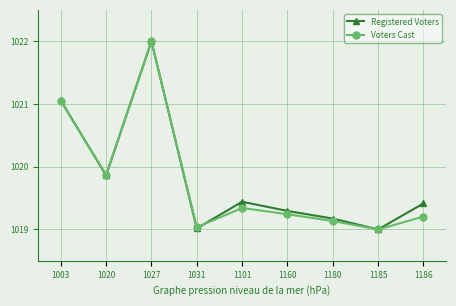

What is the smallest value displayed?

1019.0